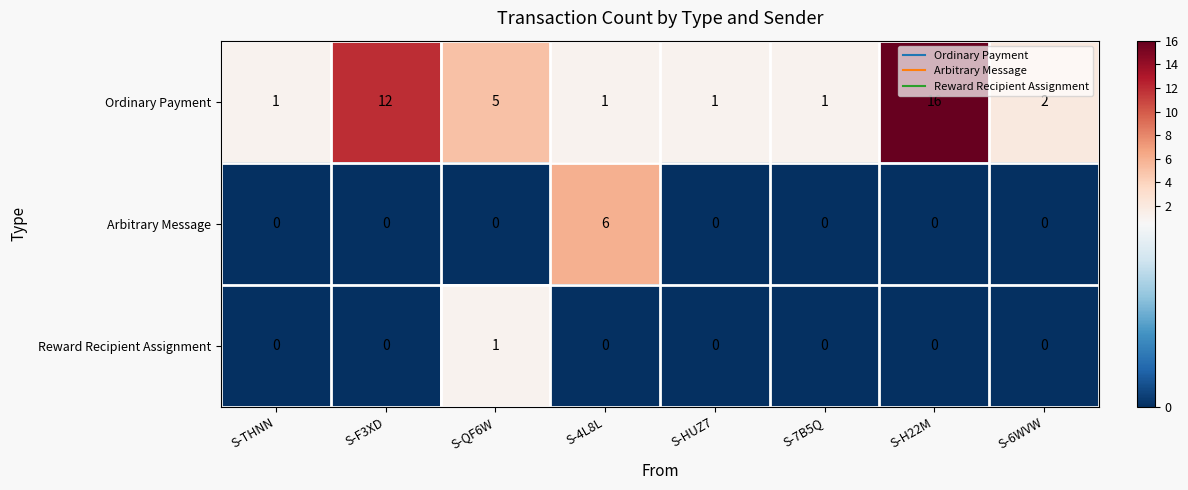

Which series has the largest total across all categories?

Ordinary Payment